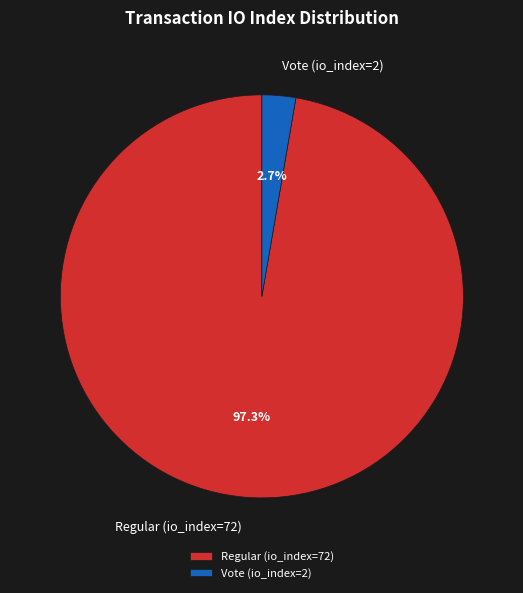

Combined, do Regular (io_index=72) and Vote (io_index=2) account for over 50%?

Yes